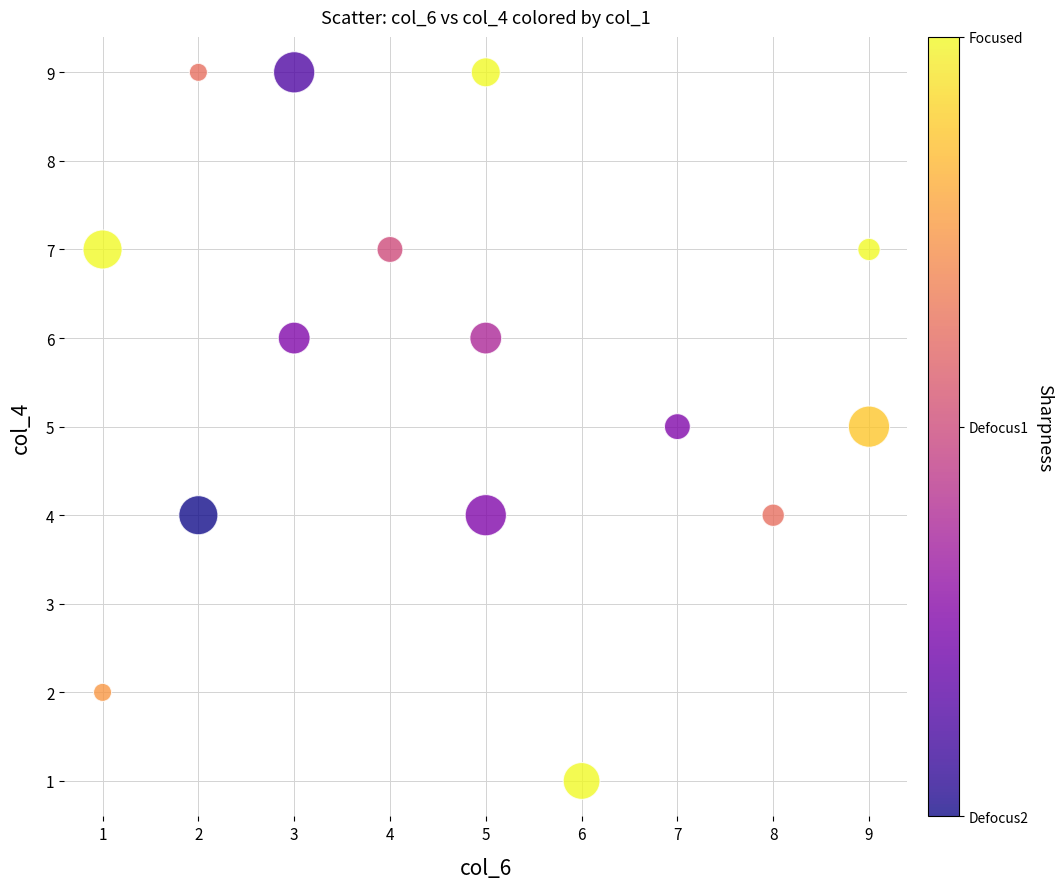

What is the range of Y values (max minus min)?

8